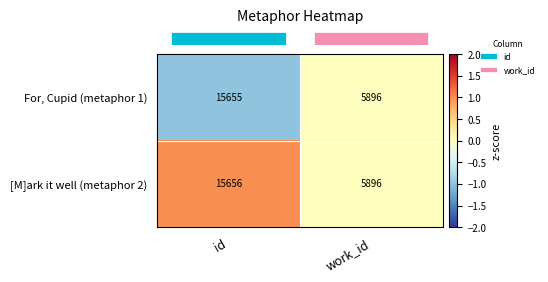

Which category has the lowest value across all series?

work_id